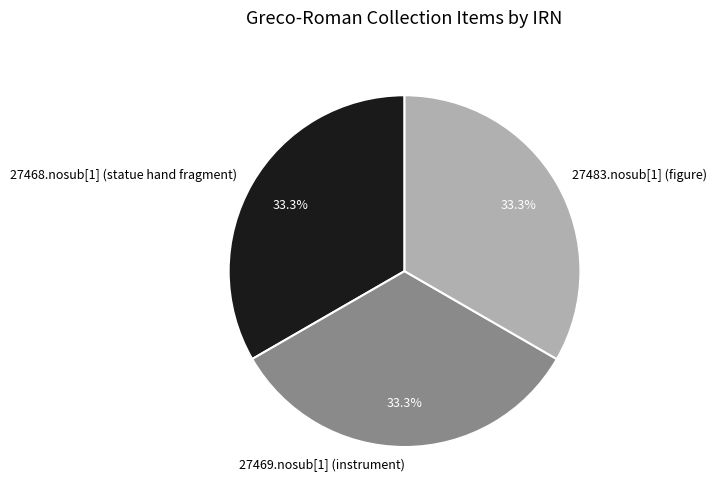

What is the ratio of the value at 27468.nosub[1] (statue hand fragment) to the value at 27483.nosub[1] (figure)?

1.0